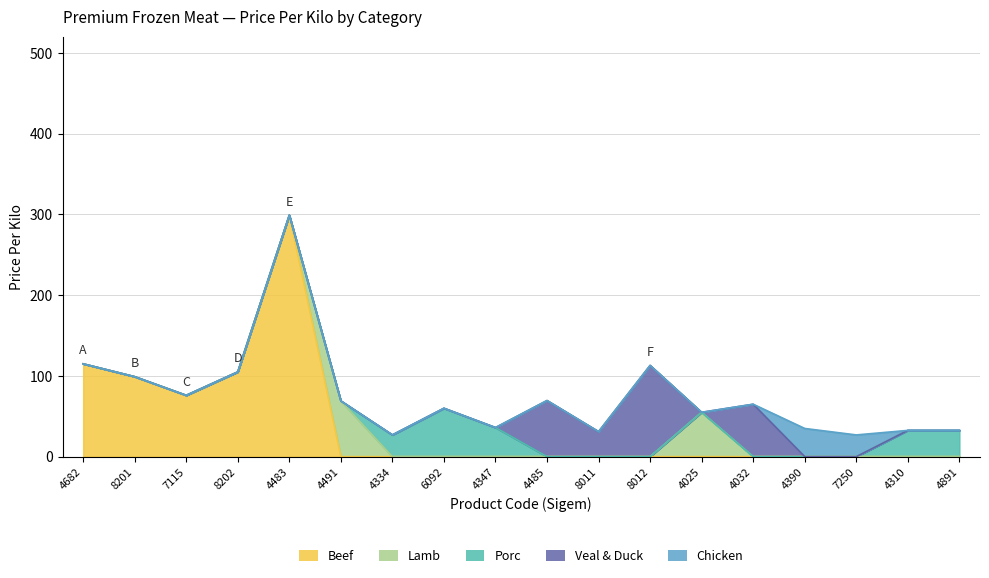

Count the number of categories in the chart.

18